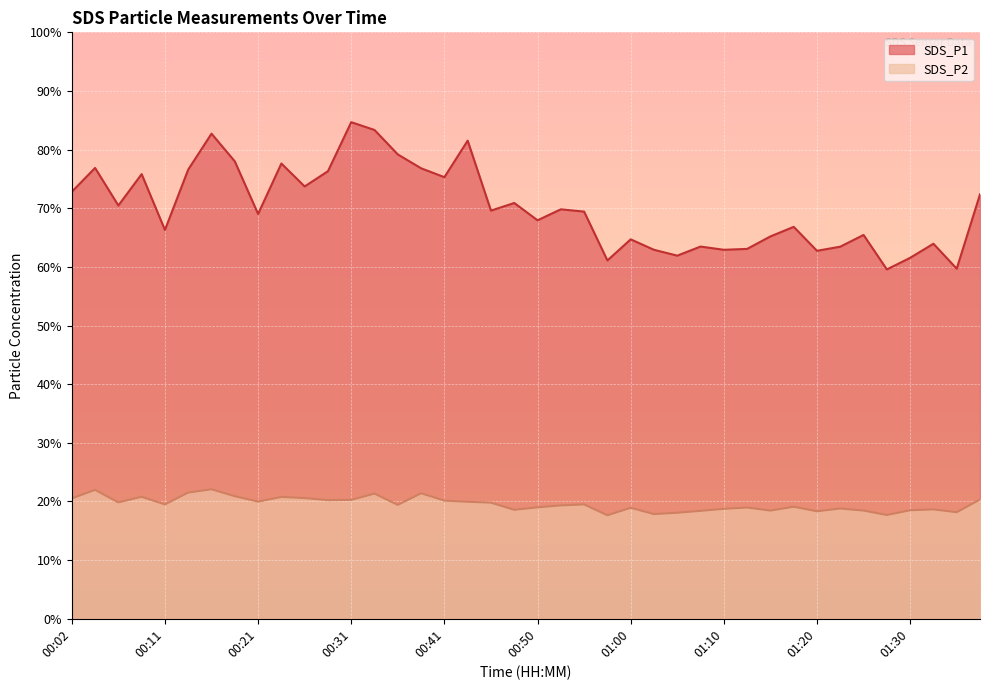

Reading left to right, what are all the values shown in this chart?

SDS_P1: 00:02=72.8	00:04=76.9	00:06=70.5	00:09=75.8	00:11=66.3	00:14=76.6	00:16=82.7	00:19=78.0	00:21=69.0	00:23=77.6	00:26=73.7	00:28=76.3	00:31=84.7	00:33=83.3	00:36=79.2	00:38=76.8	00:41=75.3	00:43=81.5	00:45=69.6	00:48=70.9	00:50=68.0	00:53=69.8	00:55=69.4	00:58=61.1	01:00=64.7	01:03=62.9	01:05=61.9	01:07=63.5	01:10=62.9	01:12=63.1	01:15=65.2	01:17=66.8	01:20=62.8	01:22=63.5	01:25=65.5	01:27=59.6	01:30=61.5	01:32=64.0	01:34=59.7	01:37=72.4
SDS_P2: 00:02=20.5	00:04=22.0	00:06=19.9	00:09=20.8	00:11=19.5	00:14=21.5	00:16=22.1	00:19=20.9	00:21=20.0	00:23=20.8	00:26=20.6	00:28=20.2	00:31=20.3	00:33=21.4	00:36=19.4	00:38=21.4	00:41=20.1	00:43=19.9	00:45=19.8	00:48=18.6	00:50=19.0	00:53=19.3	00:55=19.5	00:58=17.6	01:00=18.9	01:03=17.9	01:05=18.1	01:07=18.4	01:10=18.8	01:12=19.0	01:15=18.4	01:17=19.1	01:20=18.3	01:22=18.8	01:25=18.4	01:27=17.7	01:30=18.5	01:32=18.6	01:34=18.2	01:37=20.3